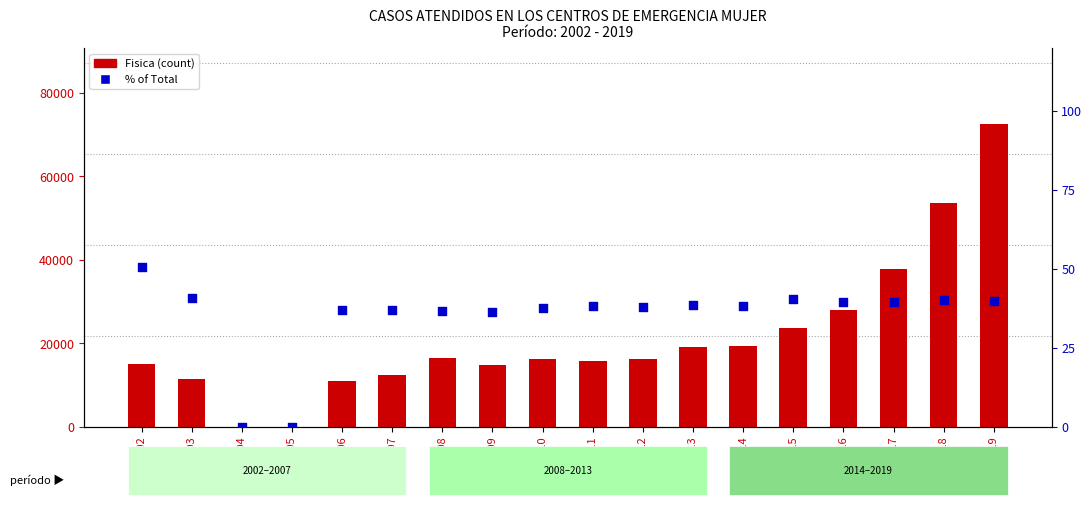

Which series contains the highest Y value?

Fisica